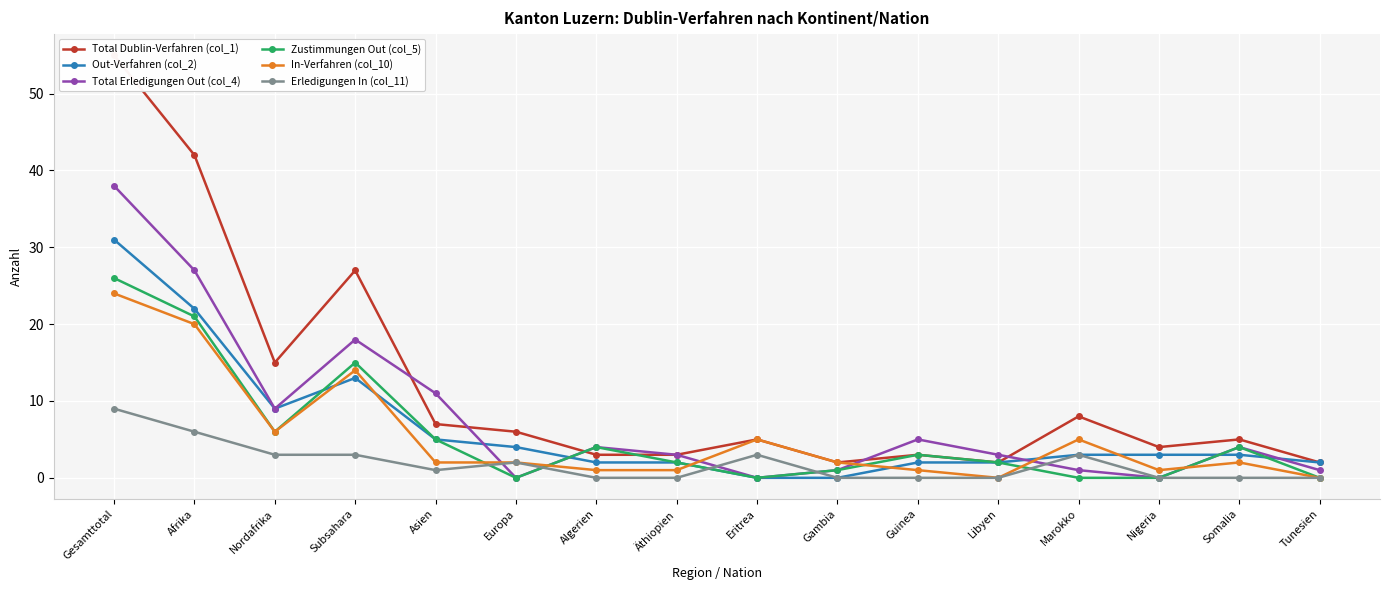

True or false: Out-Verfahren (col_2) has more than 0 points higher than both neighbors.

True